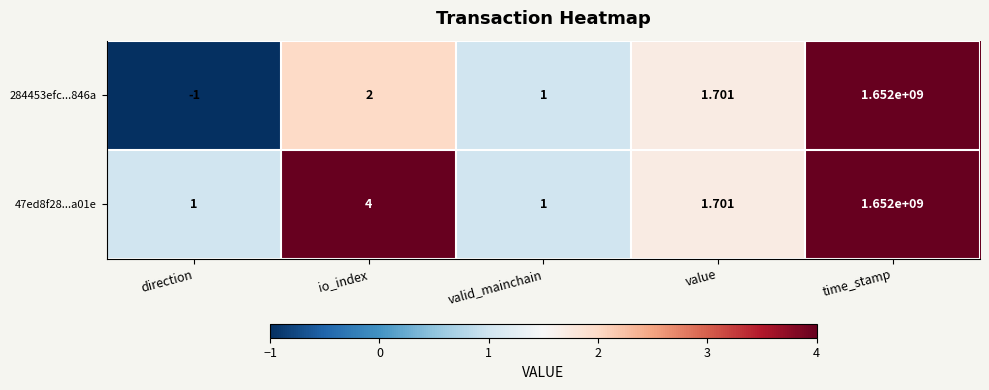

At which label does 284453efc...846a first exceed 1?

io_index